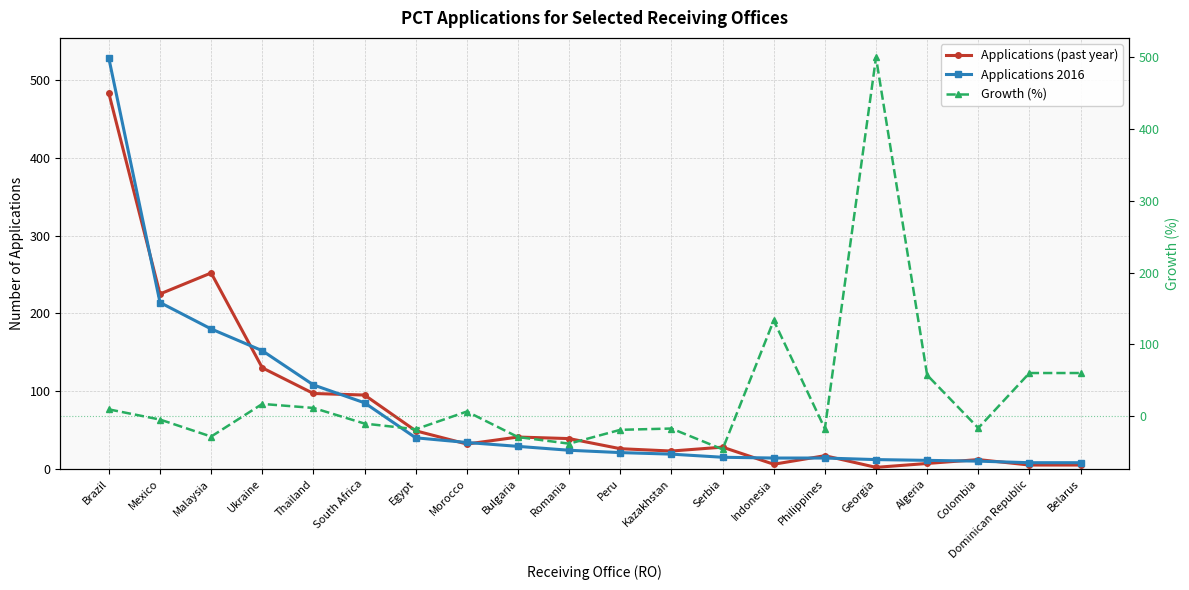

What is the difference between the Applications (past year) values at Bulgaria and Morocco?

9